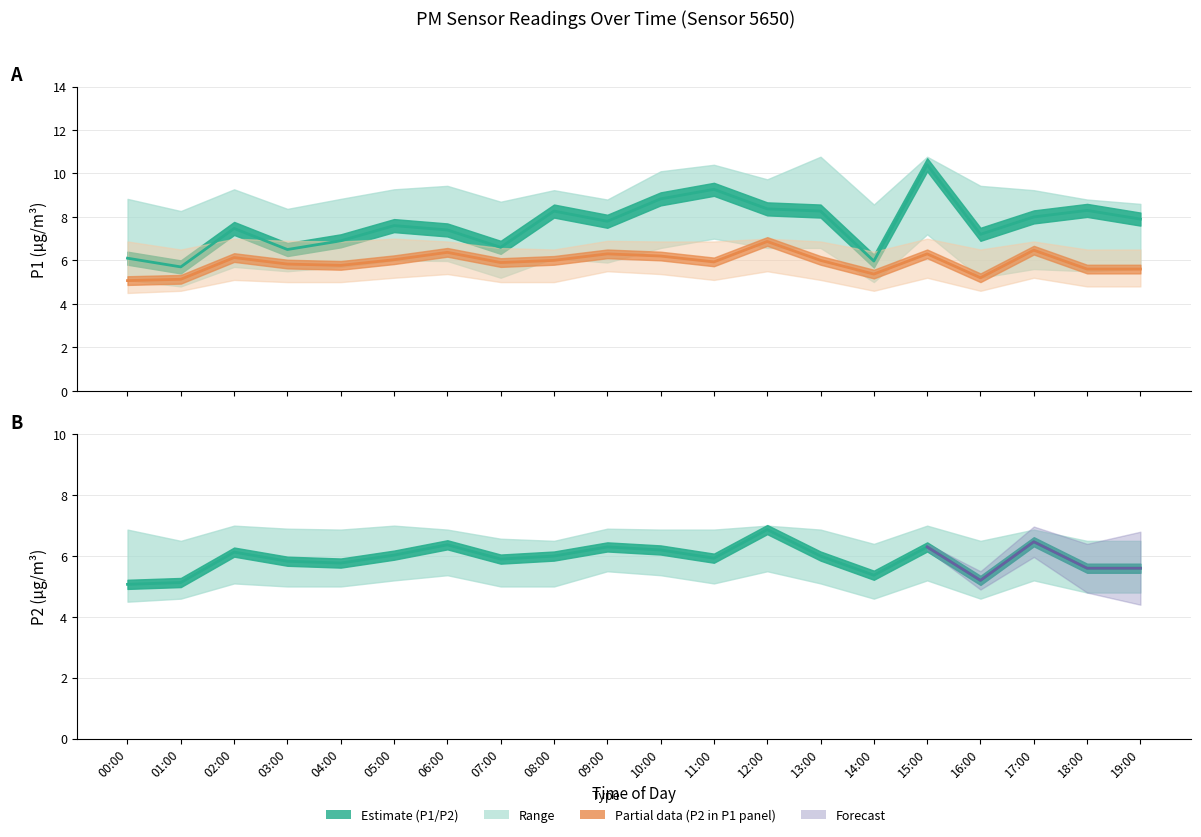

What is the sum of all P2 values?

118.1